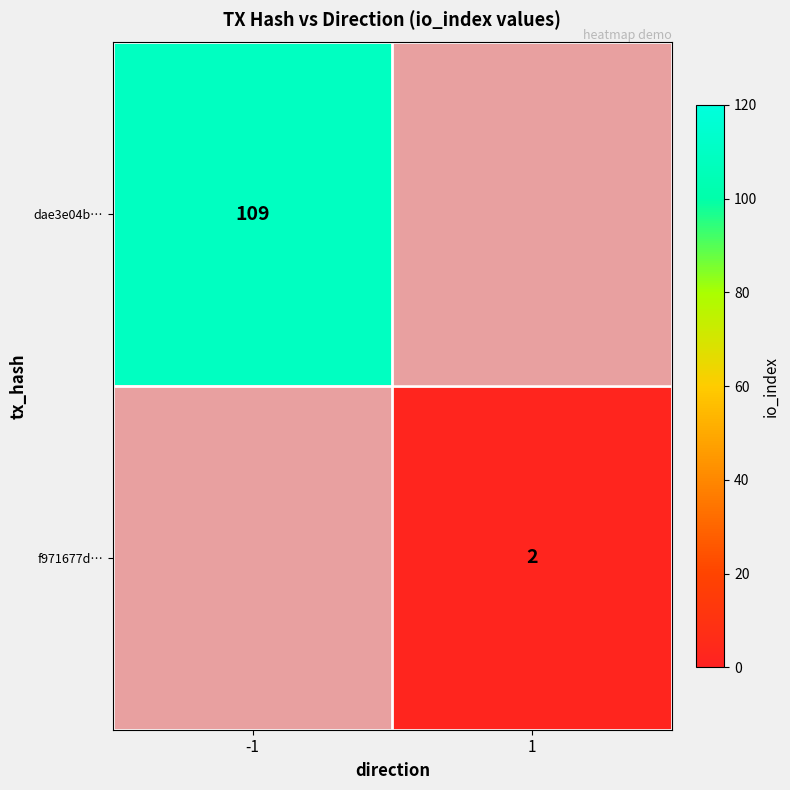

At which category does the chart reach its peak across all series?

-1